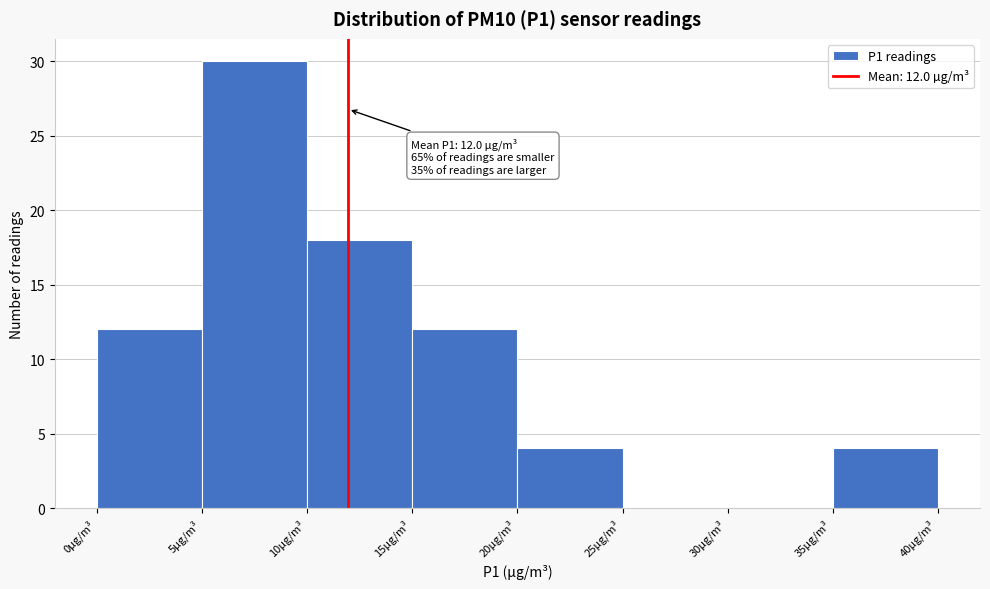

Over which range of the x-axis is the bar tallest?

5 to 10